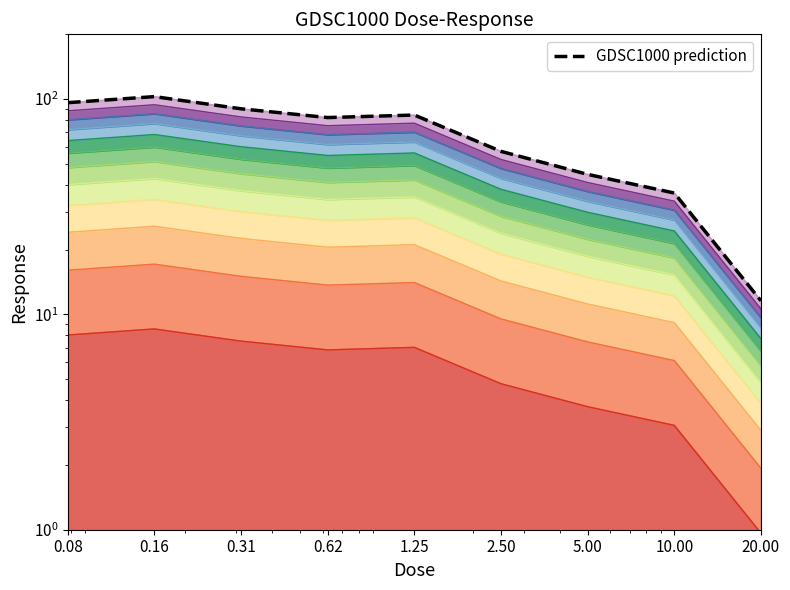

What is the sum of all values?

605.8